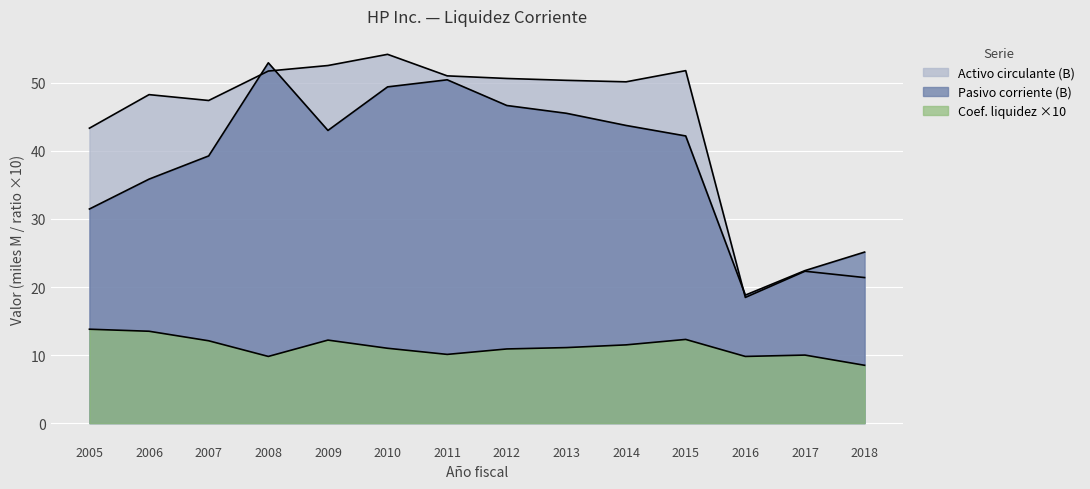

Reading left to right, what are all the values shown in this chart?

Activo circulante: 2005=43.3	2006=48.3	2007=47.4	2008=51.7	2009=52.5	2010=54.2	2011=51.0	2012=50.6	2013=50.4	2014=50.1	2015=51.8	2016=18.5	2017=22.3	2018=21.4
Pasivo corriente: 2005=31.5	2006=35.9	2007=39.3	2008=52.9	2009=43.0	2010=49.4	2011=50.4	2012=46.7	2013=45.5	2014=43.7	2015=42.2	2016=18.8	2017=22.4	2018=25.1
Coeficiente liquidez corriente: 2005=13.8	2006=13.5	2007=12.1	2008=9.8	2009=12.2	2010=11.0	2011=10.1	2012=10.9	2013=11.1	2014=11.5	2015=12.3	2016=9.8	2017=10.0	2018=8.5